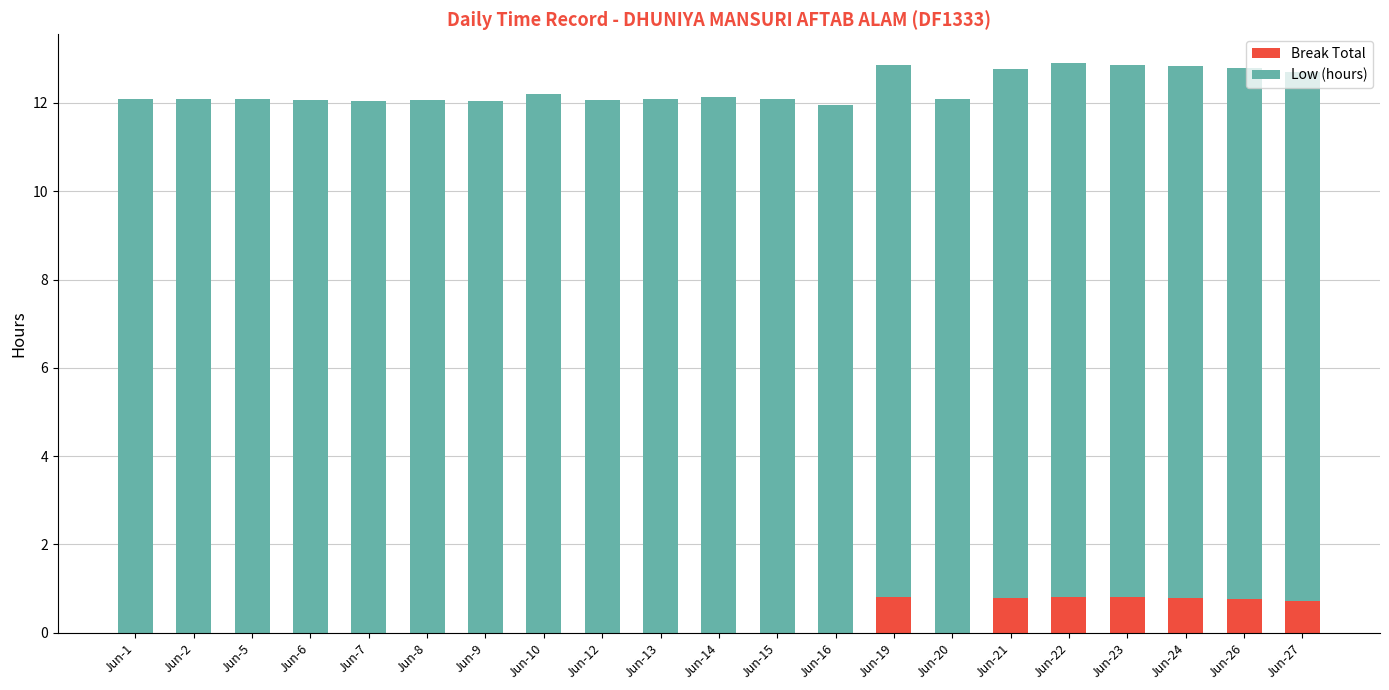

How many data points does each series have?

21